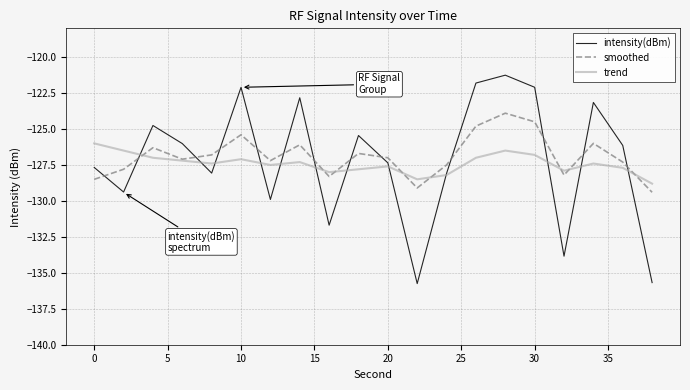

What is the minimum value for smoothed?

-129.4